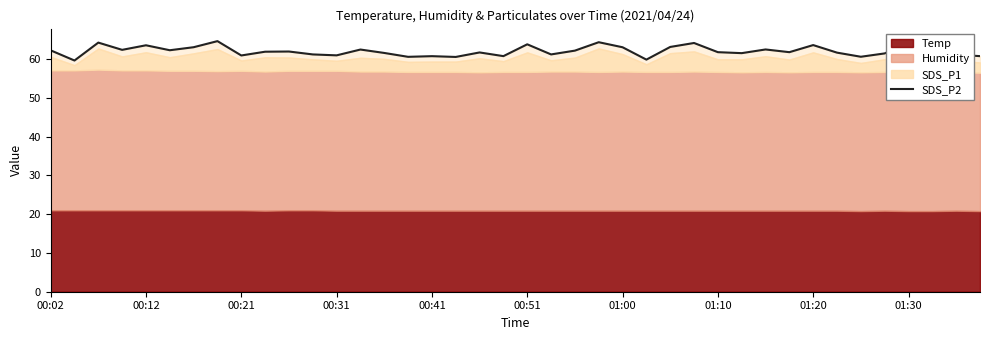

What is the greatest value displayed?

64.7